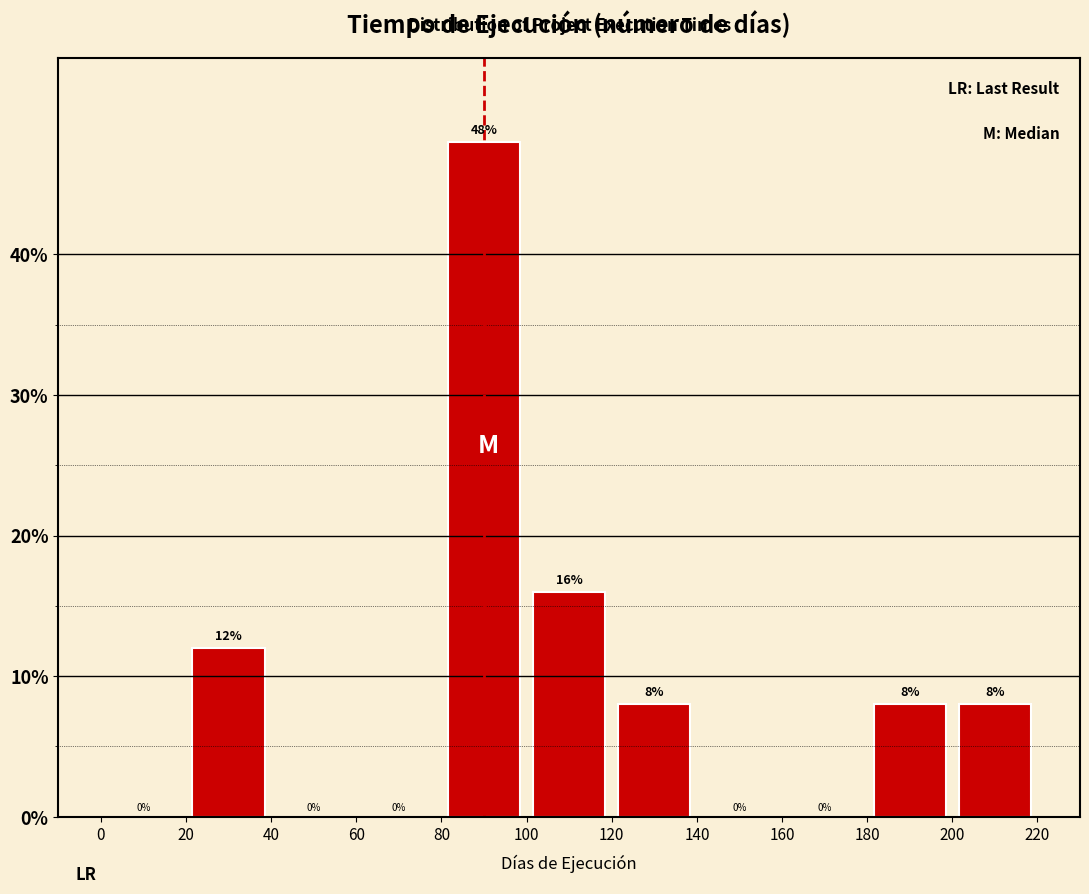

Which range on the x-axis has the tallest bar?

80 to 100